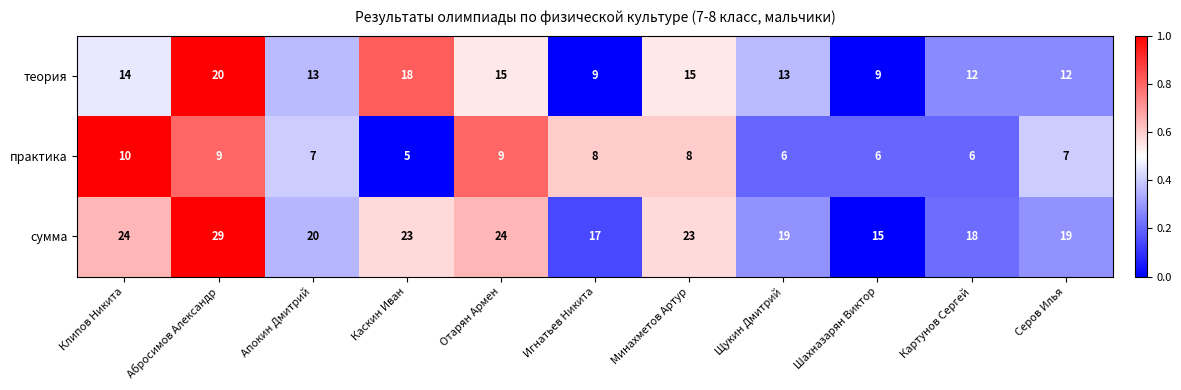

The value of теория at Игнатьев Никита is 5. True or false?

False